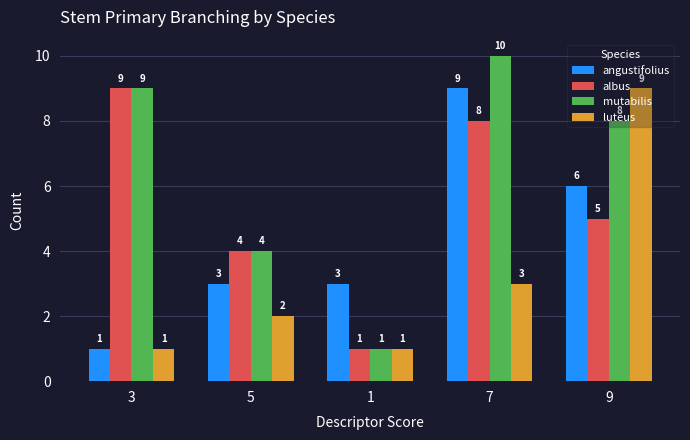

Count the number of data series in this chart.

4